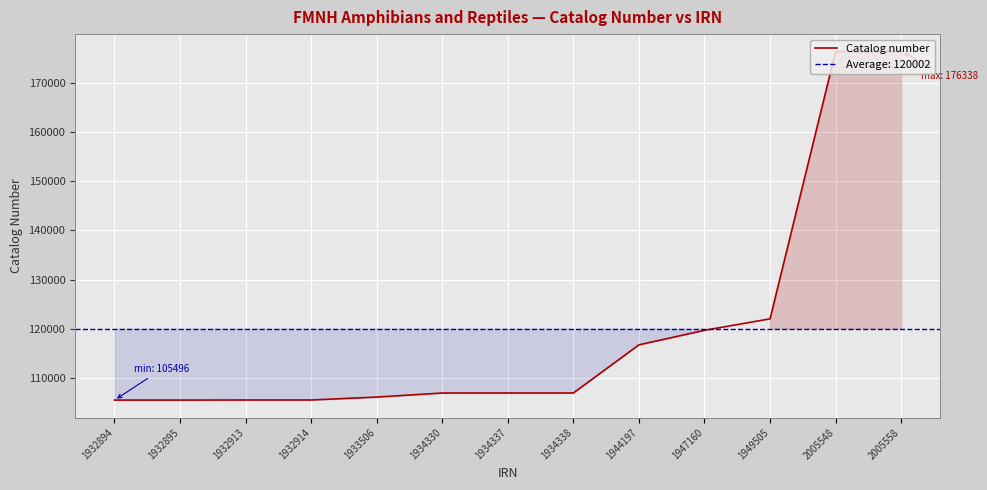

What is the average value?

120002